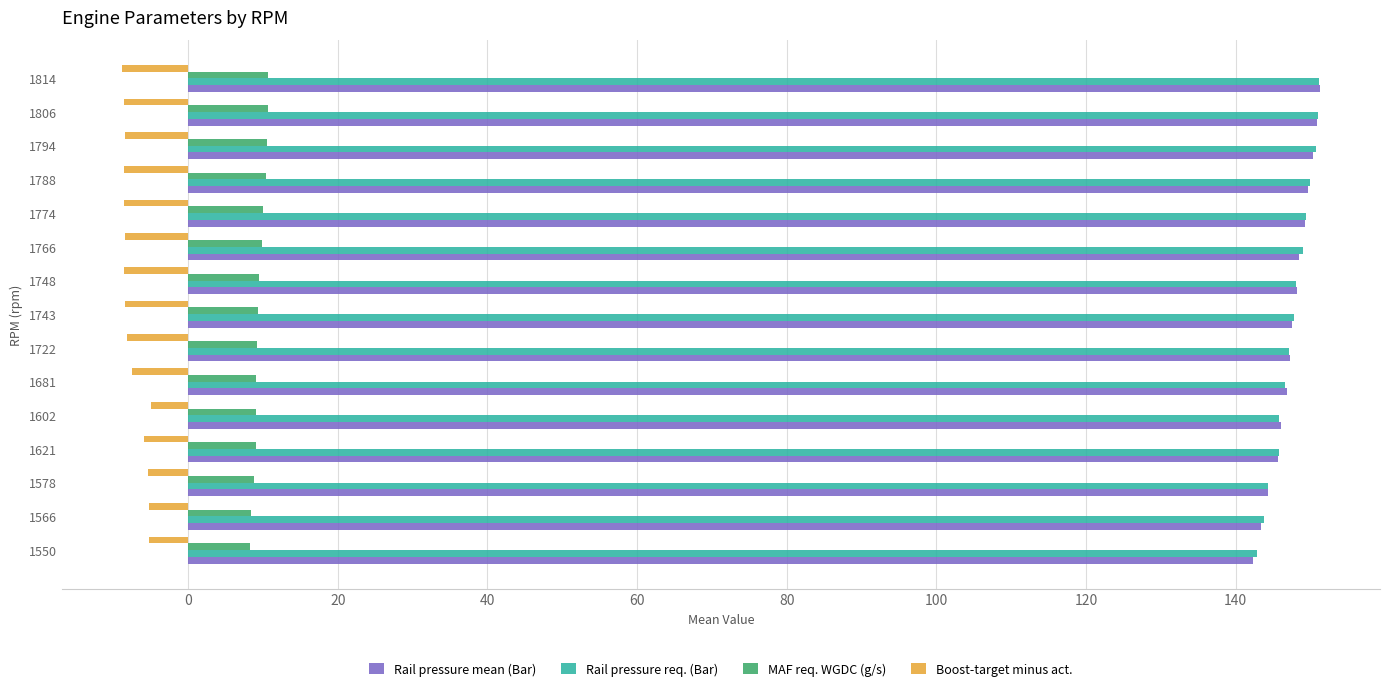

At how many categories does at least one series exceed 18?

15